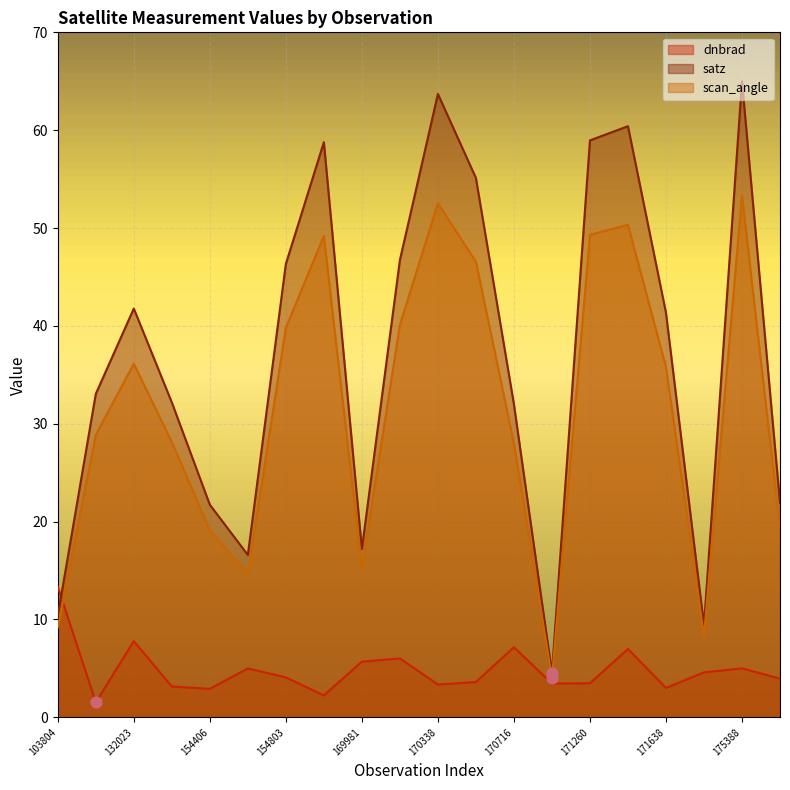

What are all the series names shown in the legend?

dnbrad, satz, scan_angle